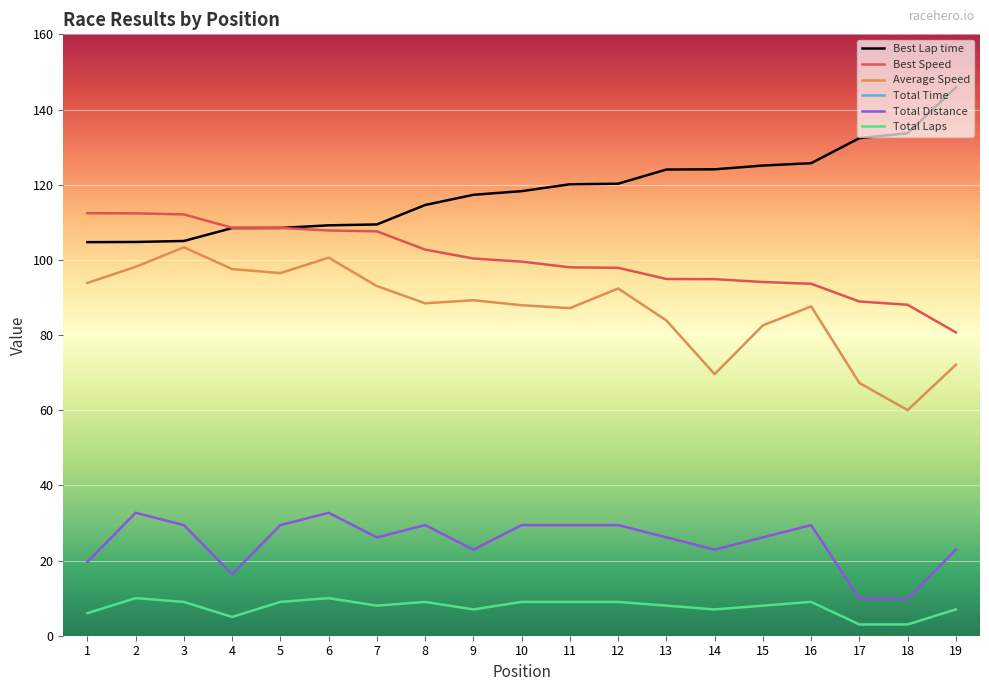

What is the minimum value shown in the chart?

3.0